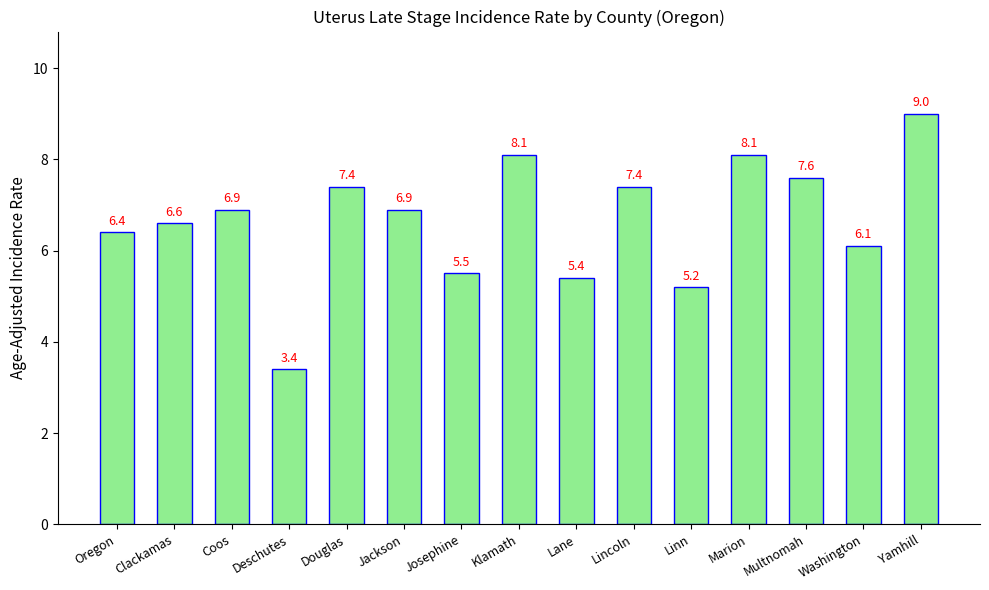

Reading right to left, what are all the values shown in this chart?

Yamhill=9.0	Washington=6.1	Multnomah=7.6	Marion=8.1	Linn=5.2	Lincoln=7.4	Lane=5.4	Klamath=8.1	Josephine=5.5	Jackson=6.9	Douglas=7.4	Deschutes=3.4	Coos=6.9	Clackamas=6.6	Oregon=6.4